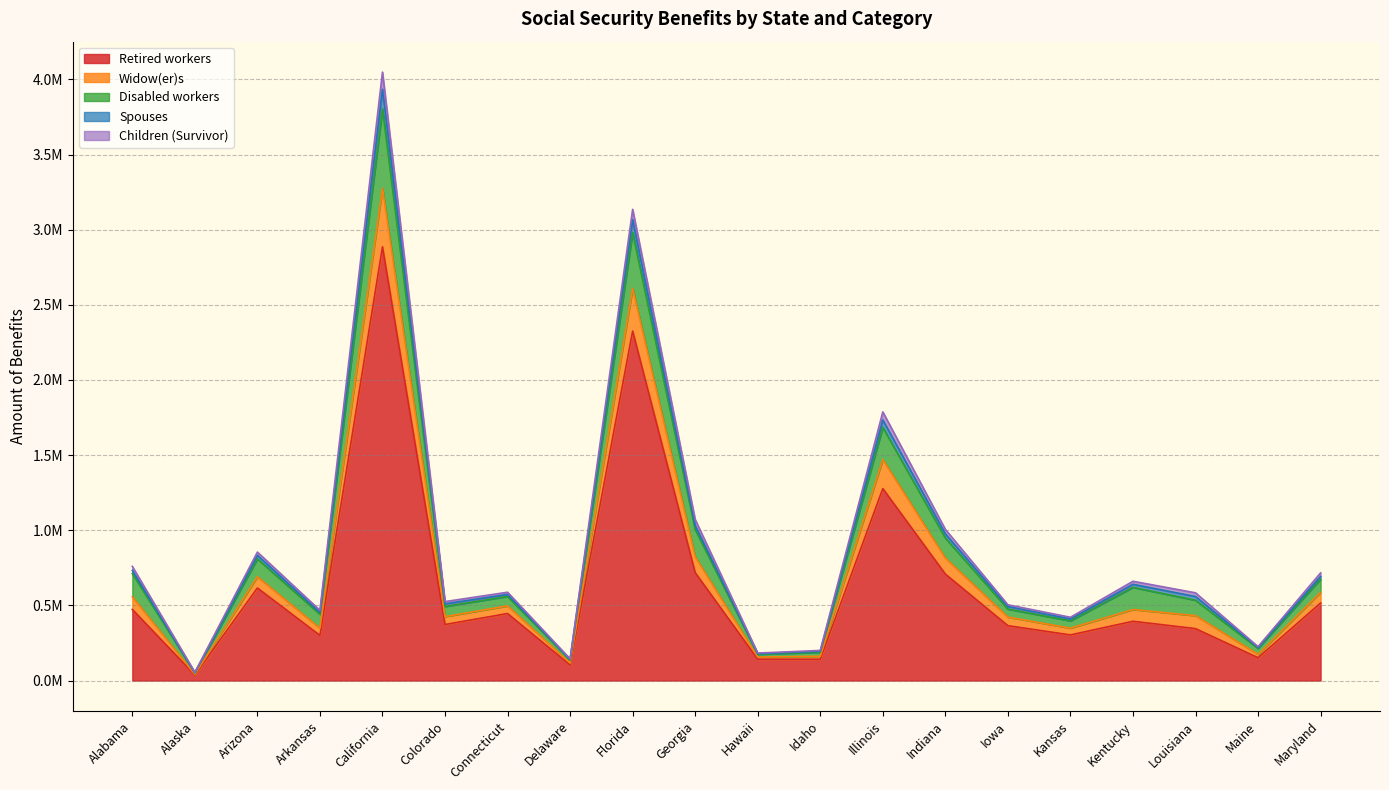

What is the difference between the highest and lowest values at Indiana?

297416